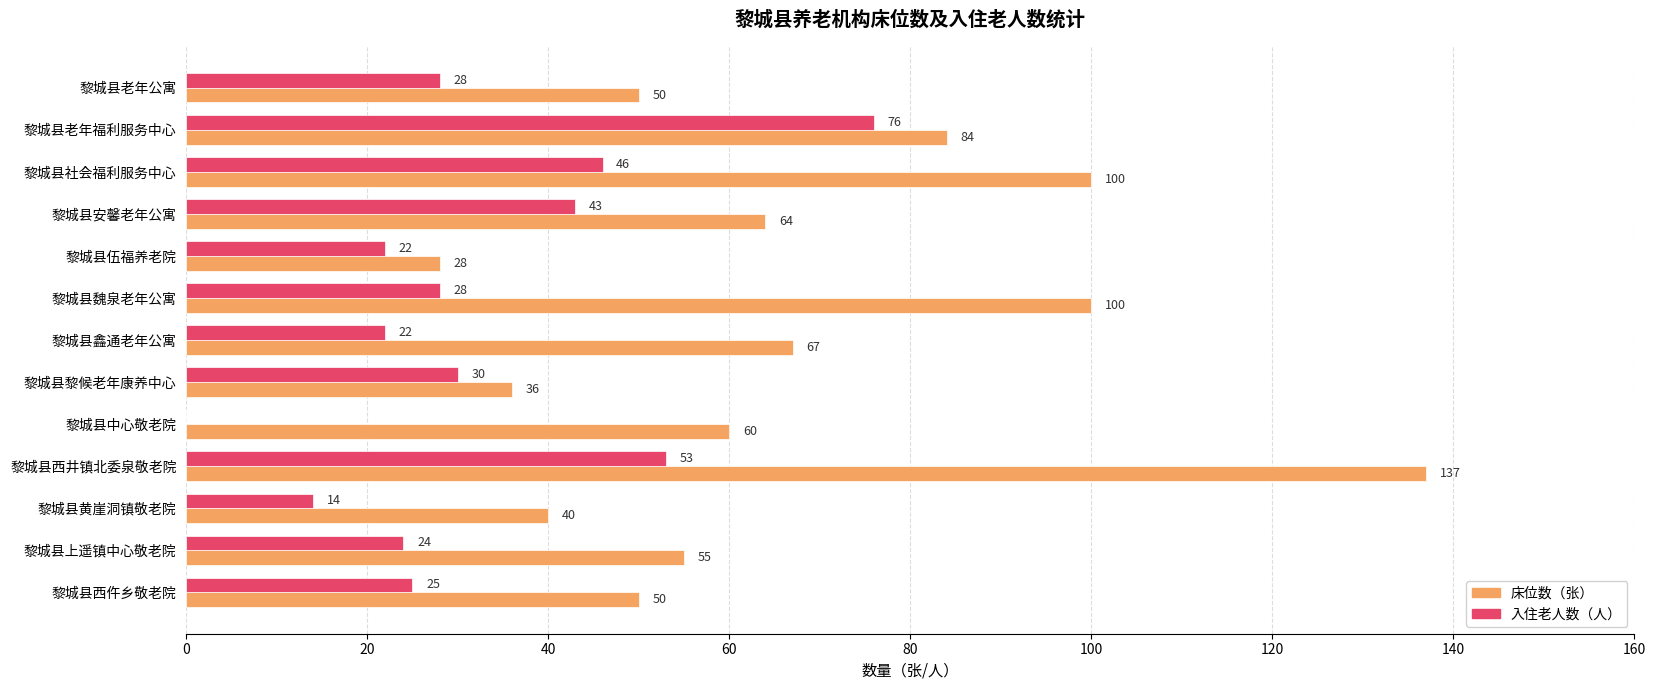

The value of 床位数（张） at 黎城县中心敬老院 is 18. True or false?

False